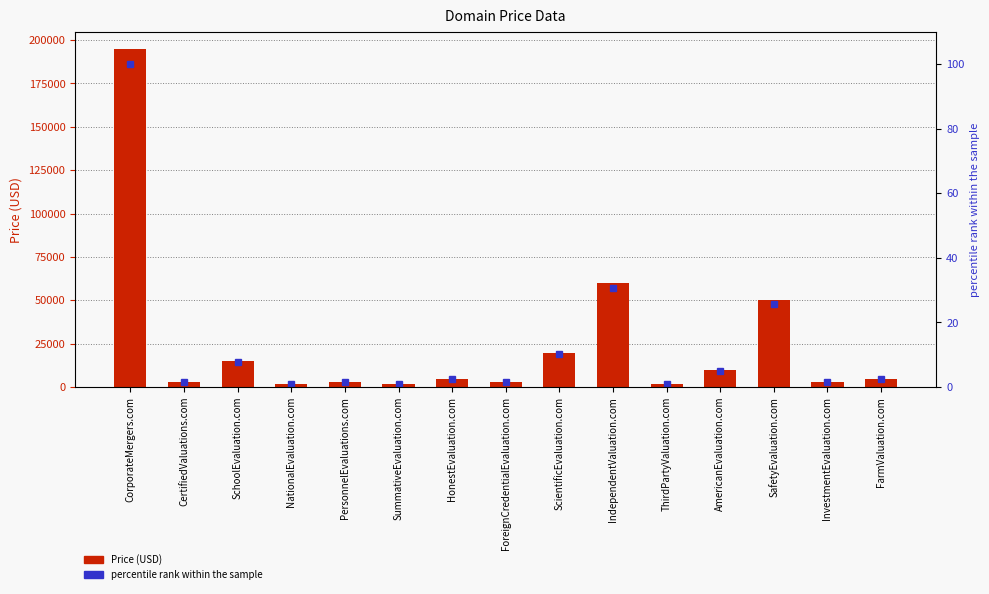

At how many categories does at least one series exceed 176415?

1